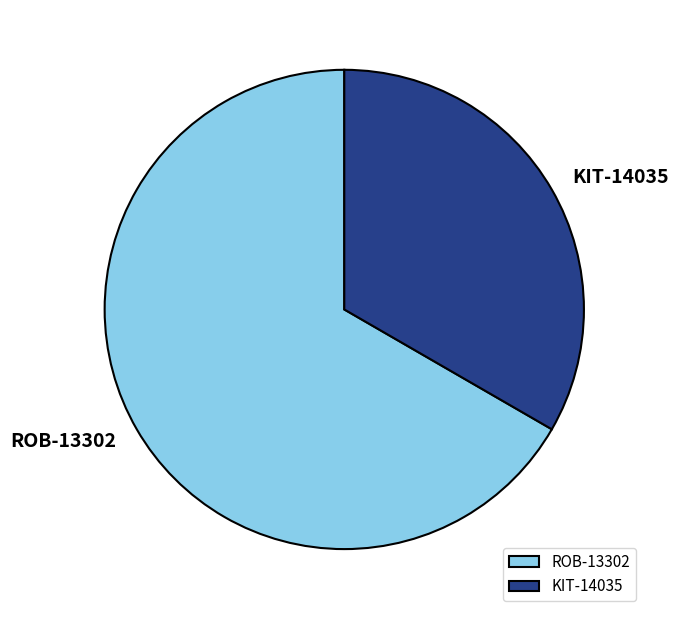

What is the largest slice in the pie chart?

ROB-13302